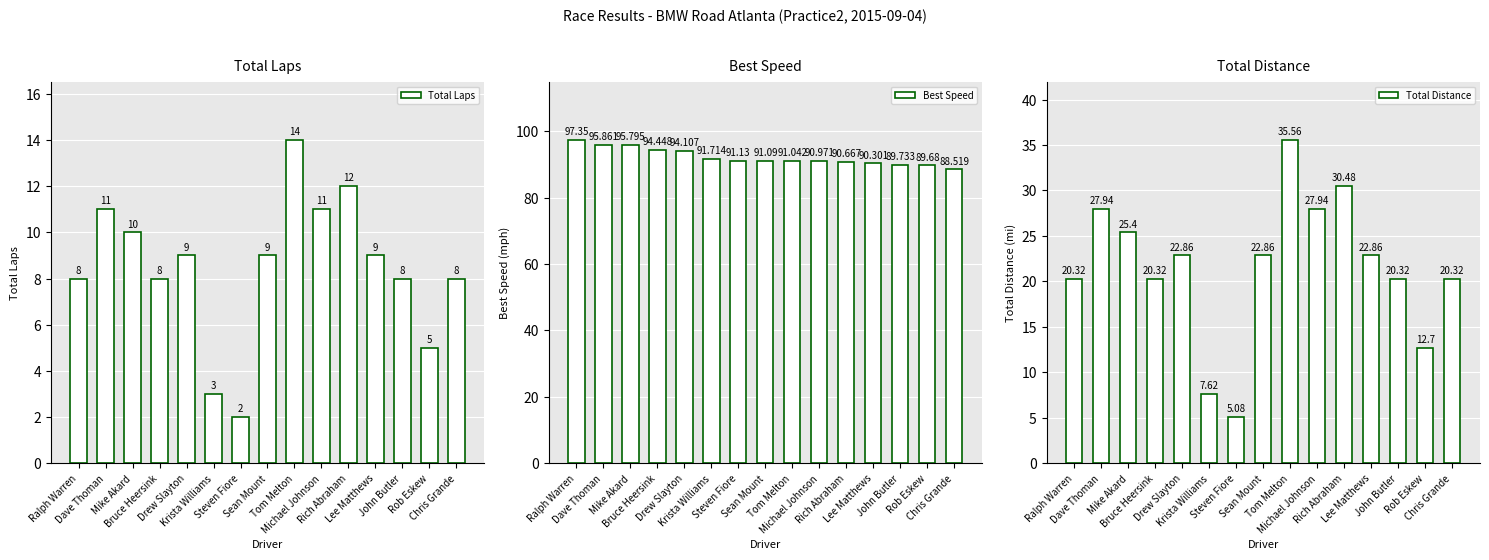

The value of Total Laps at Steven Fiore is 2.0. True or false?

True